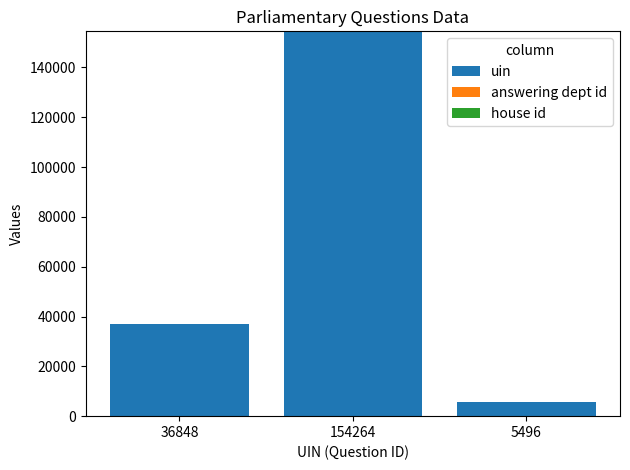

At which category is the sum across all series the highest?

154264